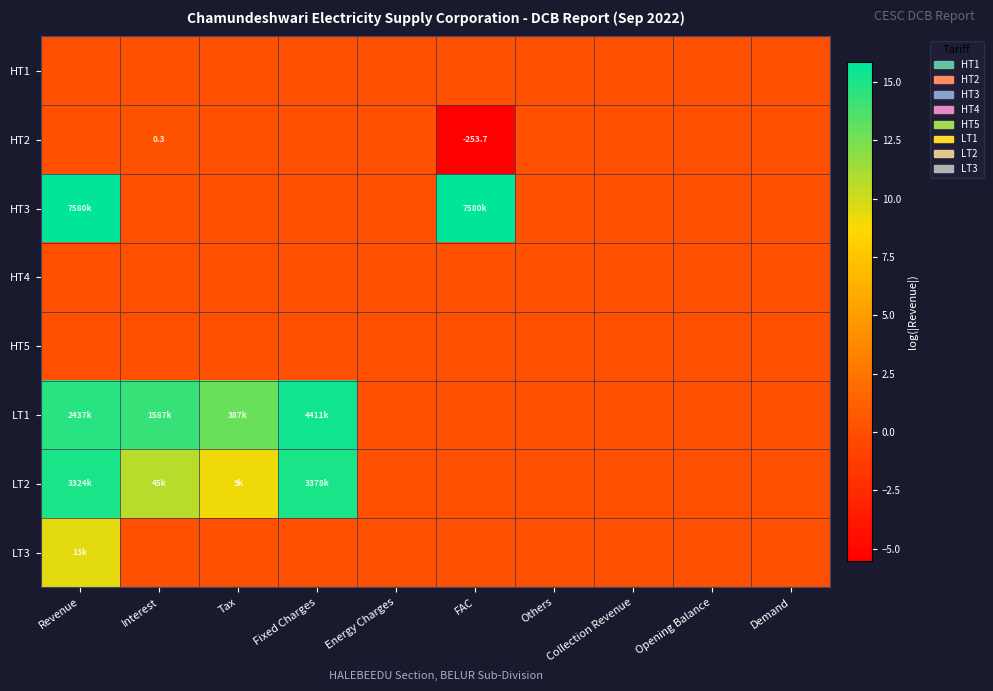

List the labels in order of HT3 value, largest first.

Revenue, FAC, Interest, Tax, Fixed Charges, Energy Charges, Others, Collection Revenue, Opening Balance, Demand